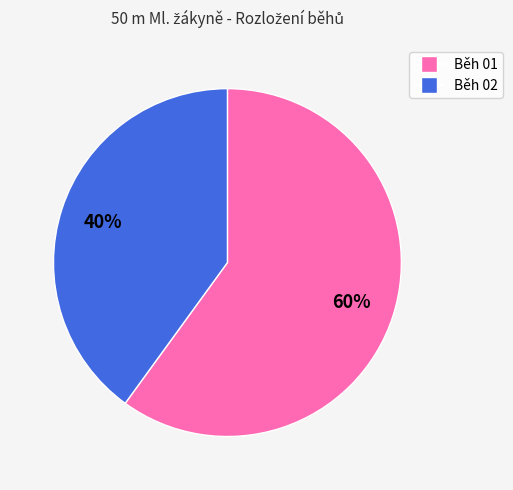

Do Běh 01 and Běh 02 together represent more than half of the pie?

Yes